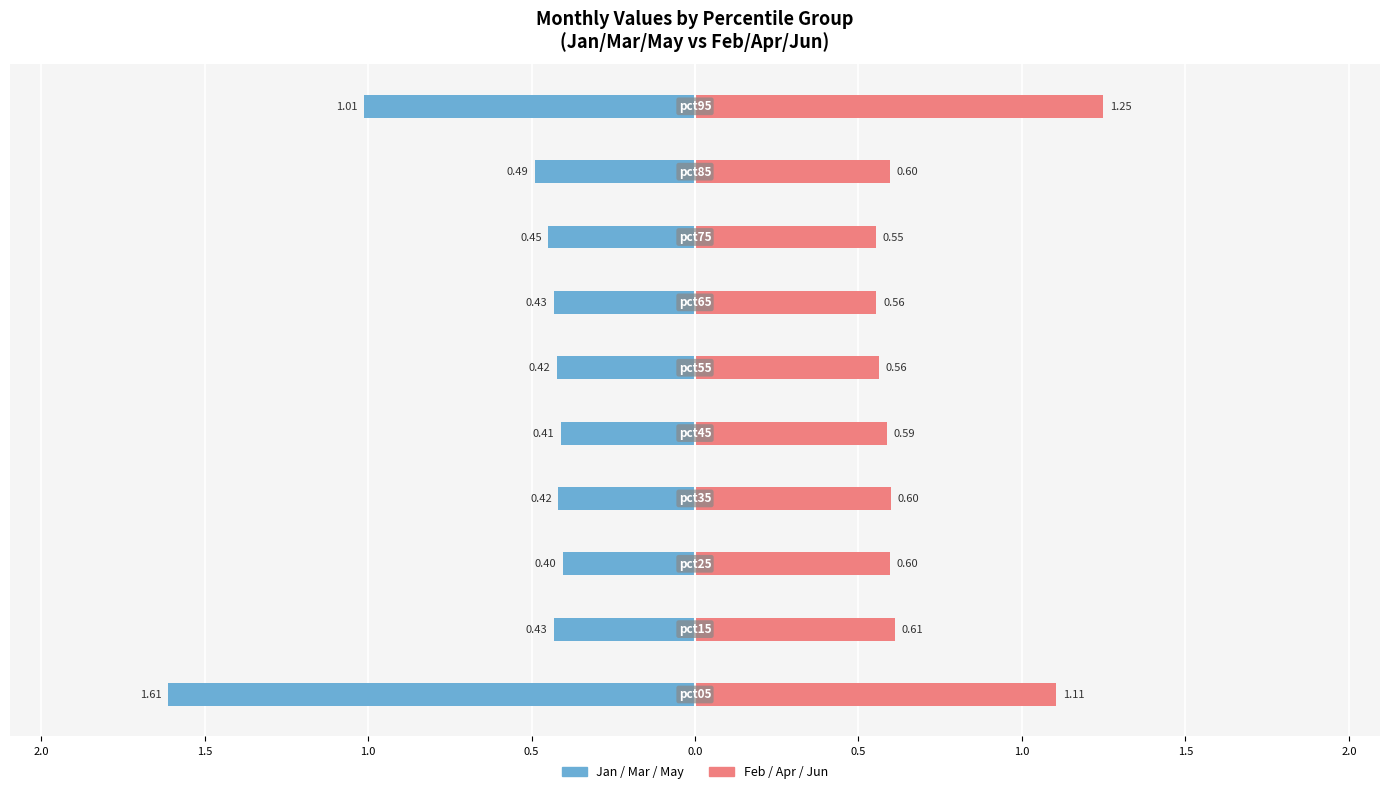

Count the number of data series in this chart.

2